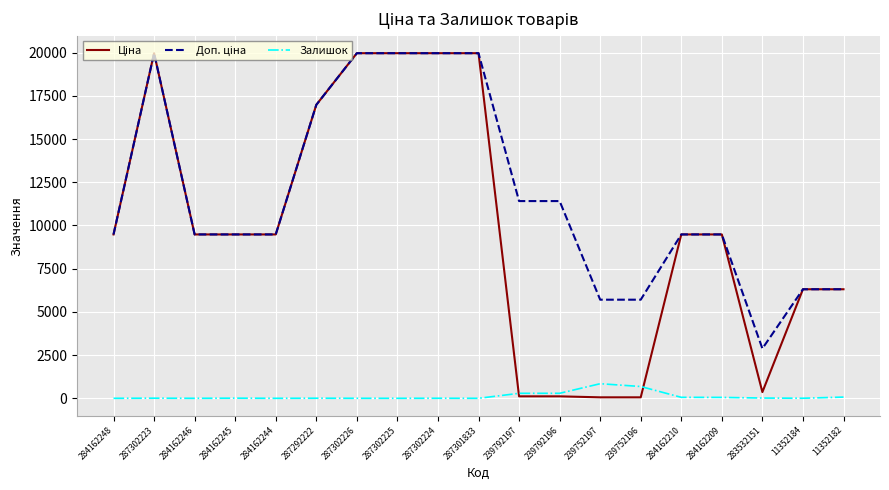

How many series are shown in this chart?

3